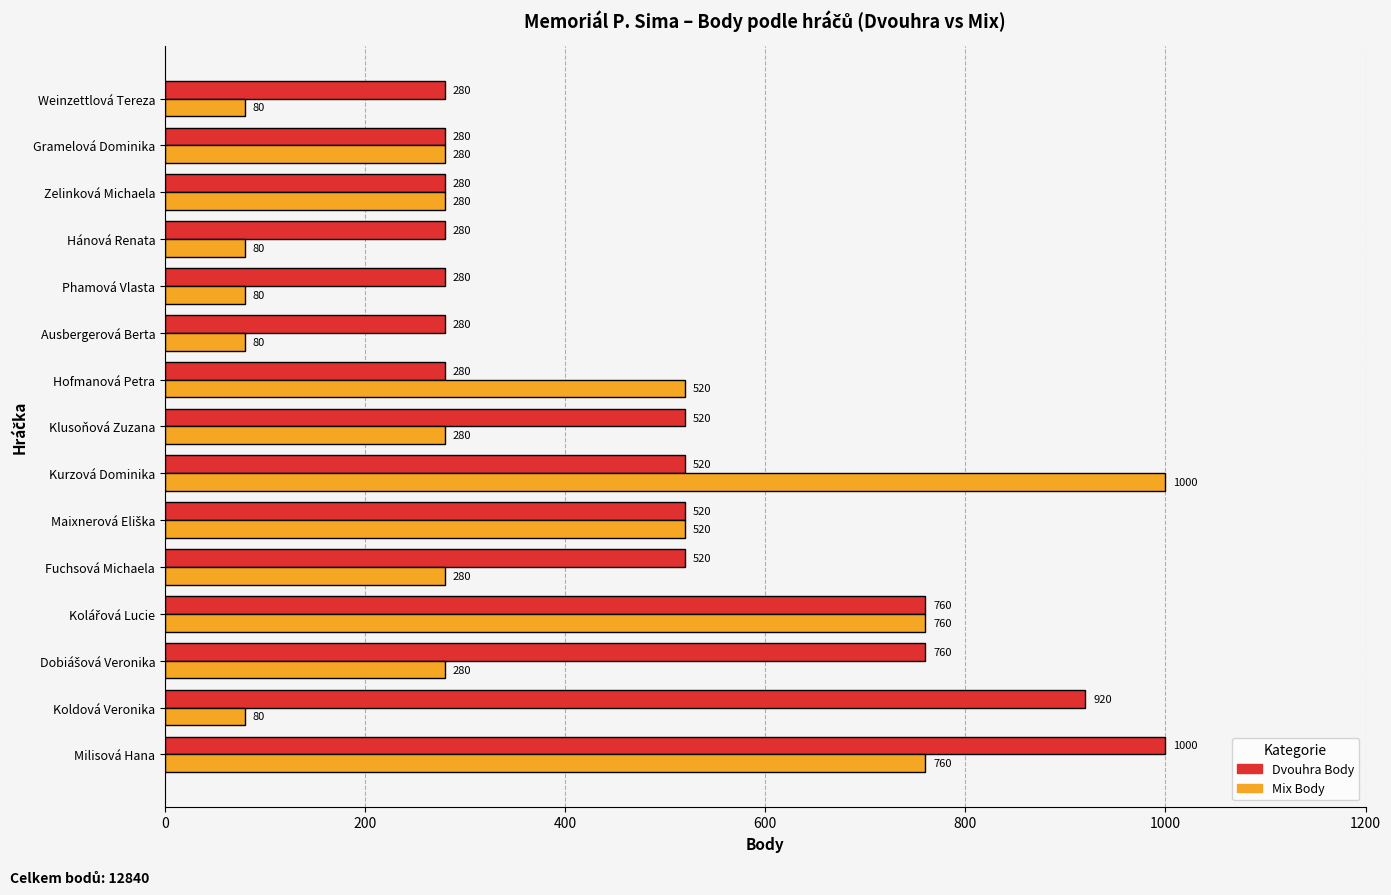

What is the lowest value of the Dvouhra Body series?

280